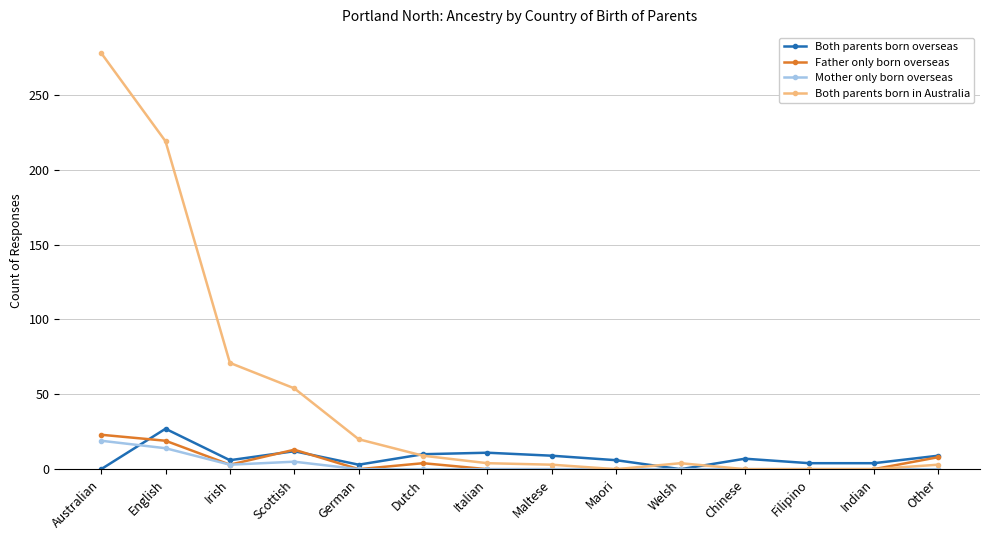

True or false: Both parents born in Australia has a value of 0 at Maori.

True